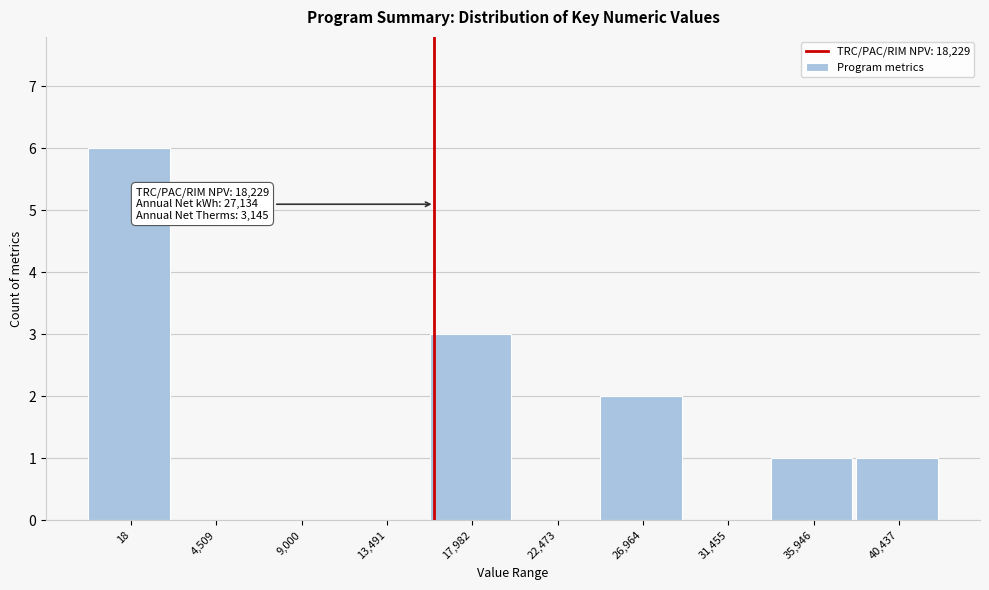

Reading left to right, transcribe all the data shown in this chart.

18=6	4,509=0	9,000=0	13,491=0	17,982=3	22,473=0	26,964=2	31,455=0	35,946=1	40,437=1